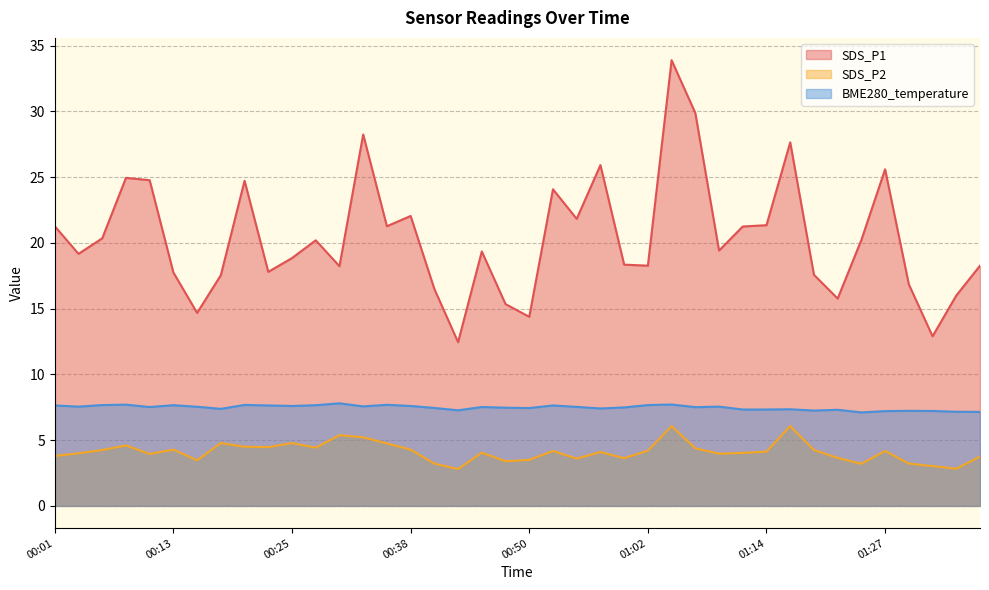

What is the label of the 10th point from the left?

00:23